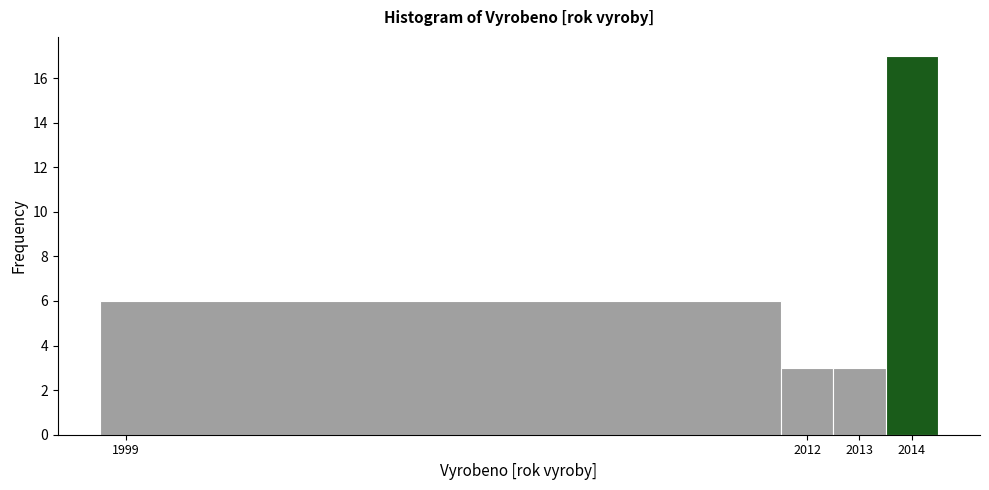

Reading left to right, transcribe this chart: for each bar, give the range it covers on the x-axis and its height. The values are not printed on the chart, so give them approximately, as read against the axis.

1998.5 to 2011.5: 6
2011.5 to 2012.5: 3
2012.5 to 2013.5: 3
2013.5 to 2014.5: 17